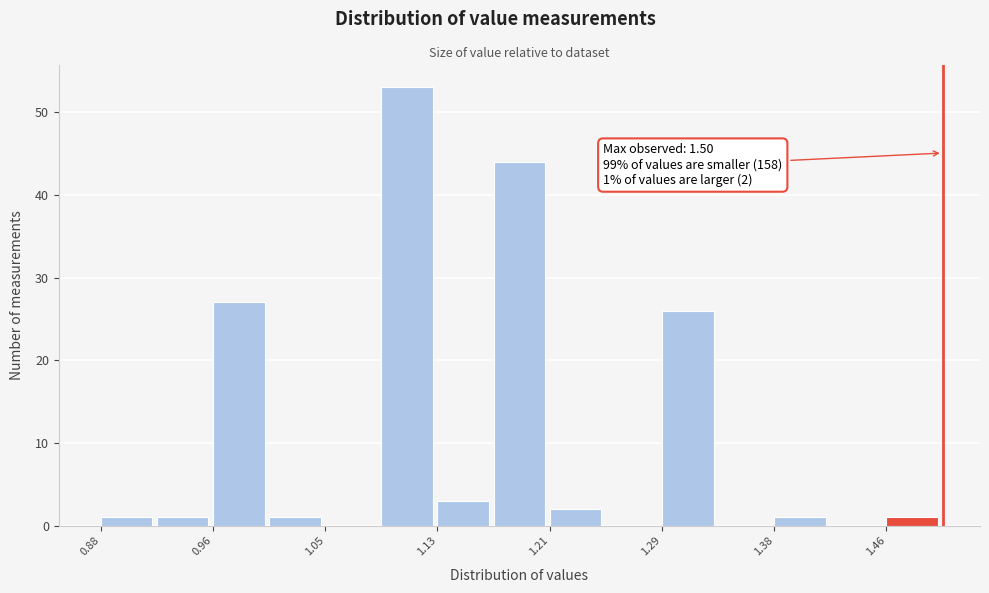

Which range on the x-axis has the tallest bar?

1.09 to 1.13